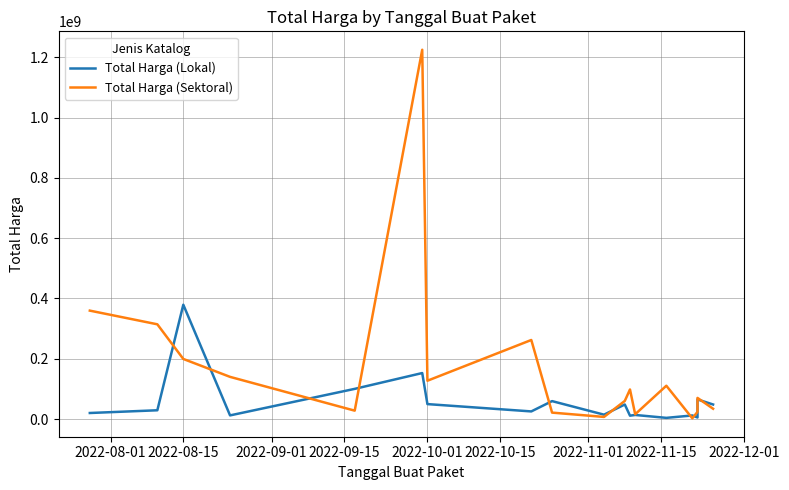

What is the maximum value for Total Harga (Lokal)?

379075000